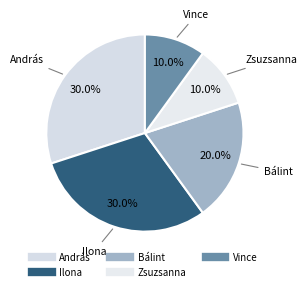

To the nearest percent, what is the combined percentage of Zsuzsanna and Ilona?

40%